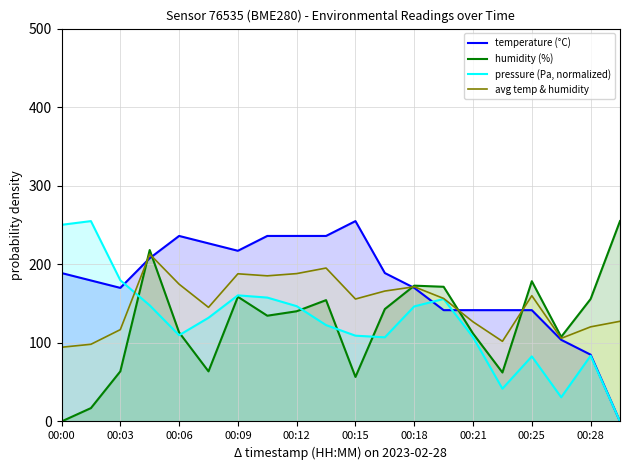

Which series has the largest total across all categories?

temperature (°C)